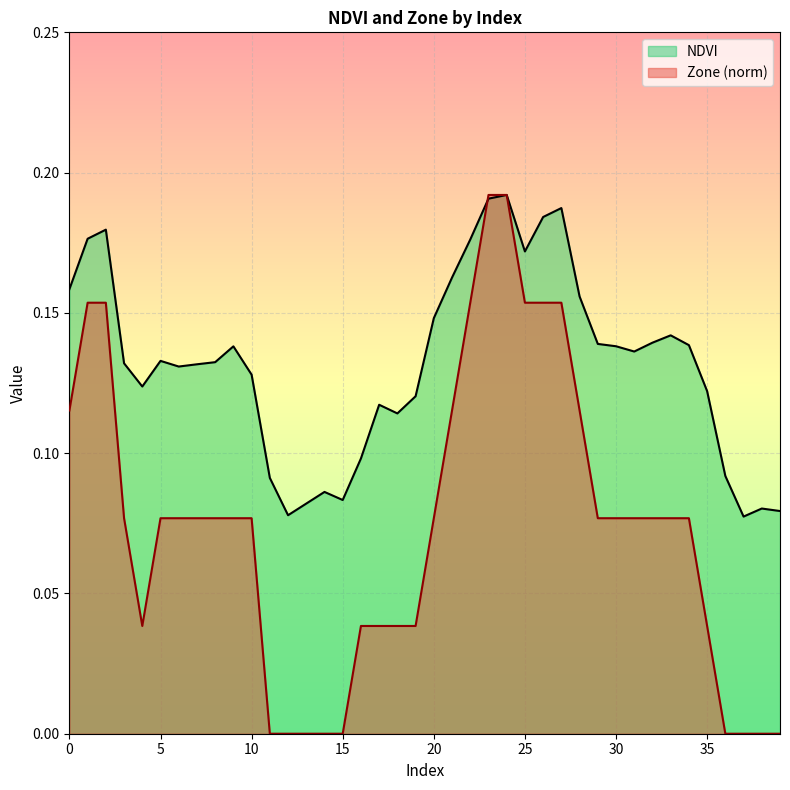

Is it true that Zone equals 0.1 at 39?

False